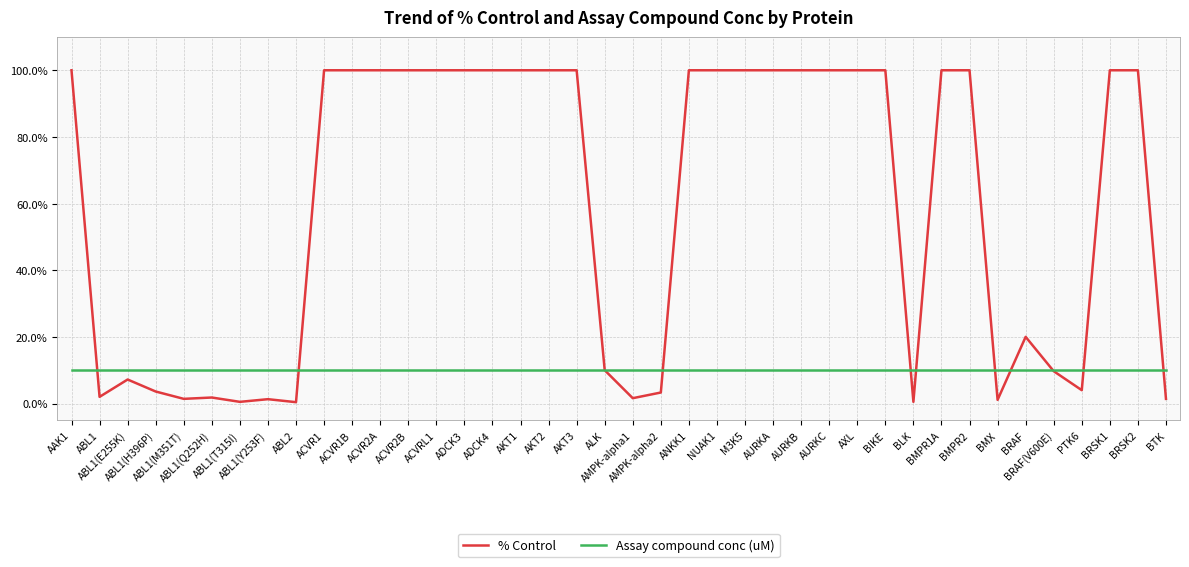

Which series has the largest total across all categories?

% Control